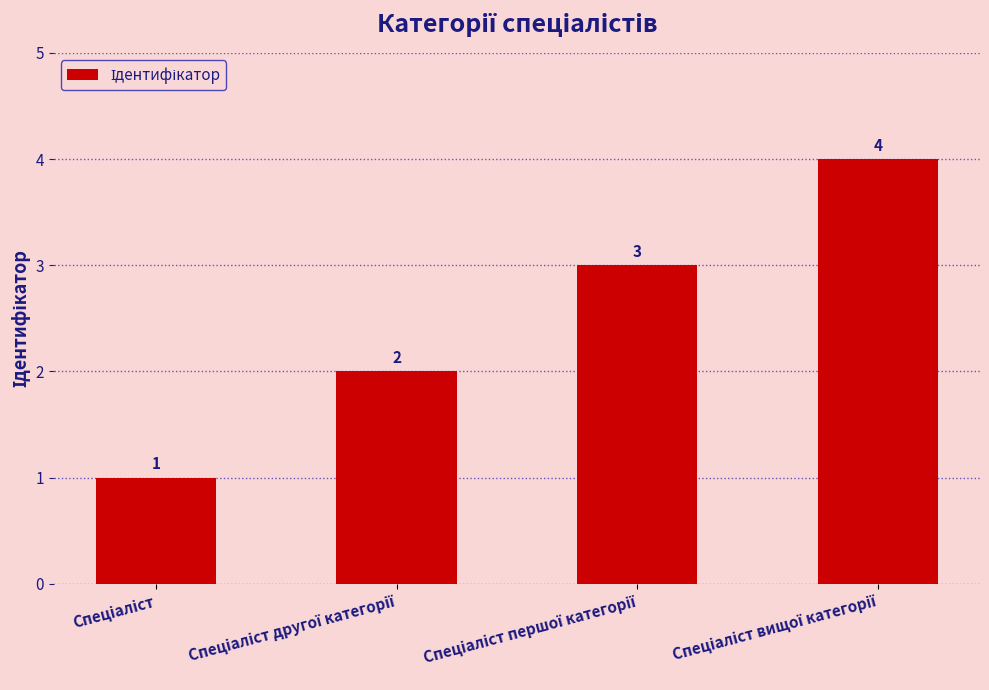

How many values are between 2 and 4?

3